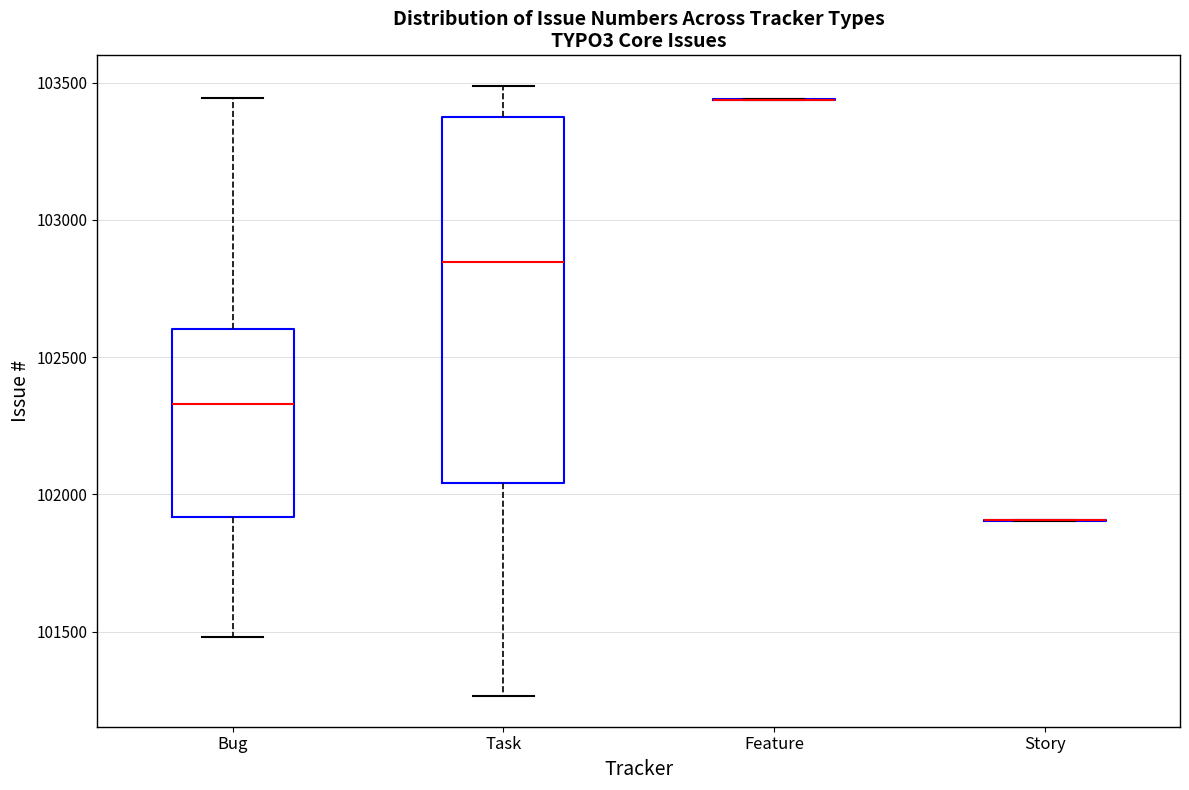

Reading left to right, read every box against the y-axis: the position of its median line, the range the box covers, and the ends of its whiskers. The values are not printed on the chart, so give them approximately, as read against the axis.

Bug: median 102350, box 101900 to 102600, whiskers 101500 to 103450
Task: median 102850, box 102050 to 103350, whiskers 101250 to 103500
Feature: box collapsed to a line at 103450, whiskers 103450 to 103450
Story: box collapsed to a line at 101900, whiskers 101900 to 101900